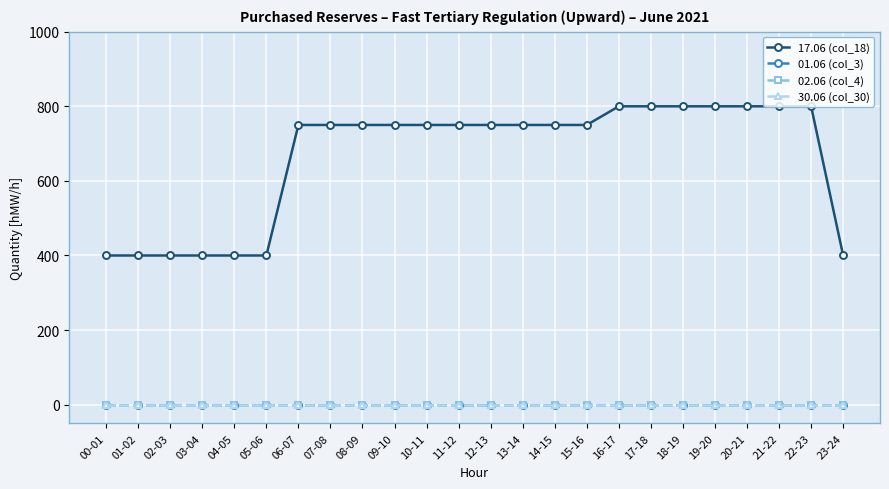

What is the label of the 20th point from the left?

19-20